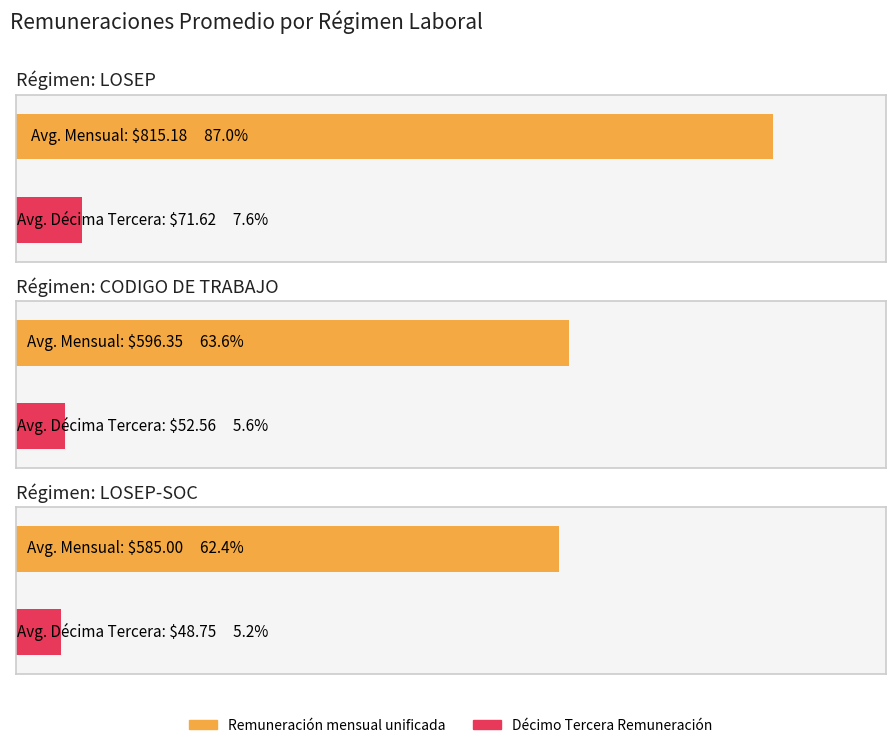

What is the total value across all series at 13?

633.8